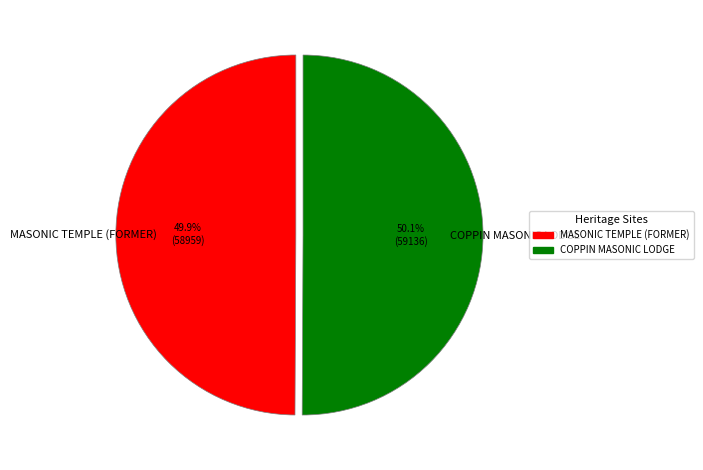

Count the number of slices in the pie.

2